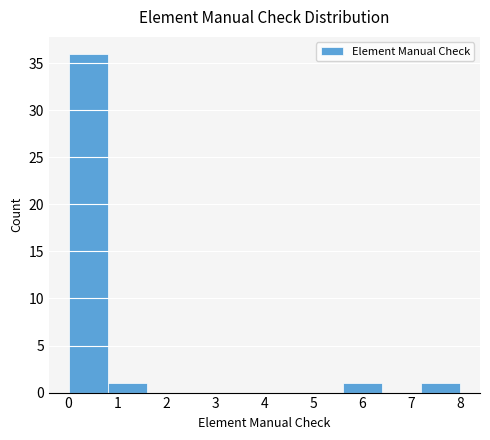

Reading left to right, list every bar in this chart as the range it spans on the x-axis followed by its height. The values are not printed on the chart, so give them approximately, as read against the axis.

0.0 to 0.8: 36
0.8 to 1.6: 1
1.6 to 2.4: 0
2.4 to 3.2: 0
3.2 to 4.0: 0
4.0 to 4.8: 0
4.8 to 5.6: 0
5.6 to 6.4: 1
6.4 to 7.2: 0
7.2 to 8.0: 1